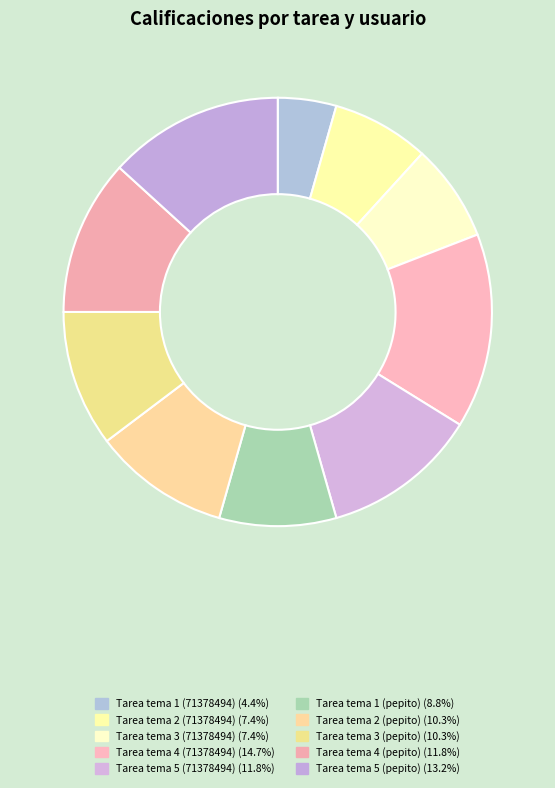

The Tarea tema 4 (71378494) slice represents 15% of the pie. True or false?

True